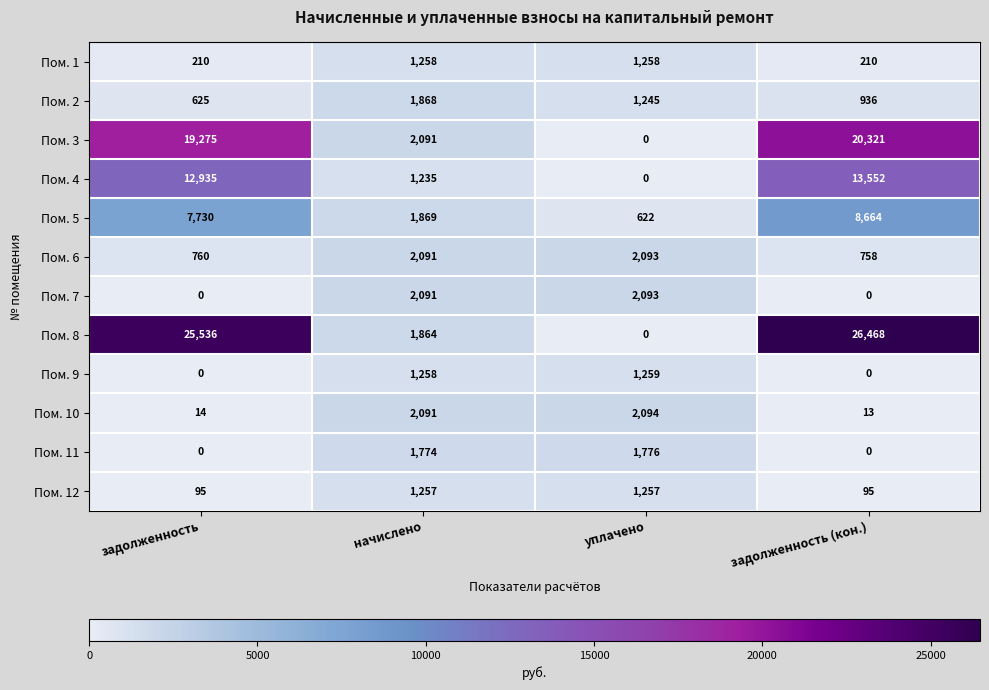

Which series changed the most between задолженность and начислено?

Пом. 8